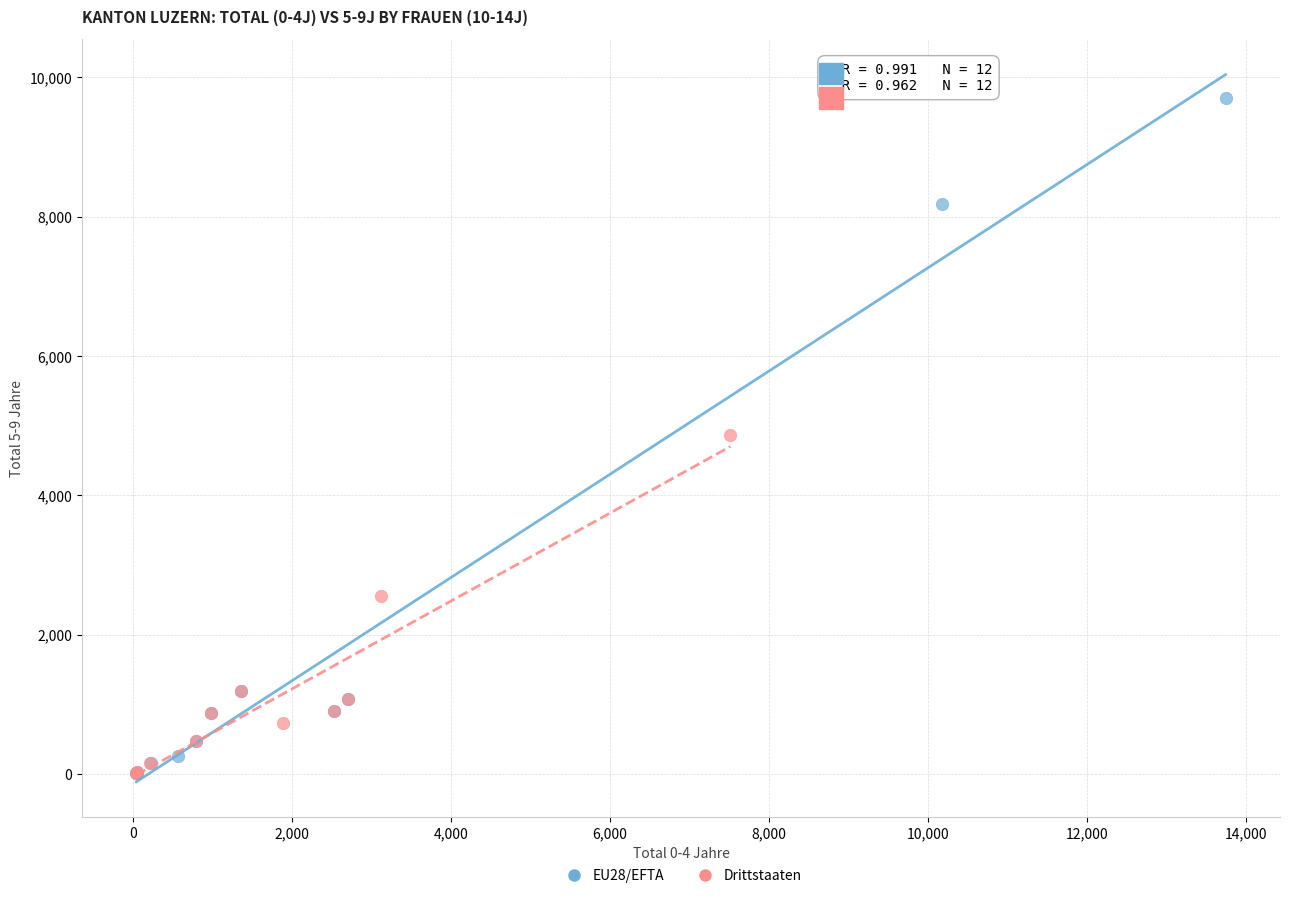

Which series reaches the maximum Y coordinate?

EU28/EFTA